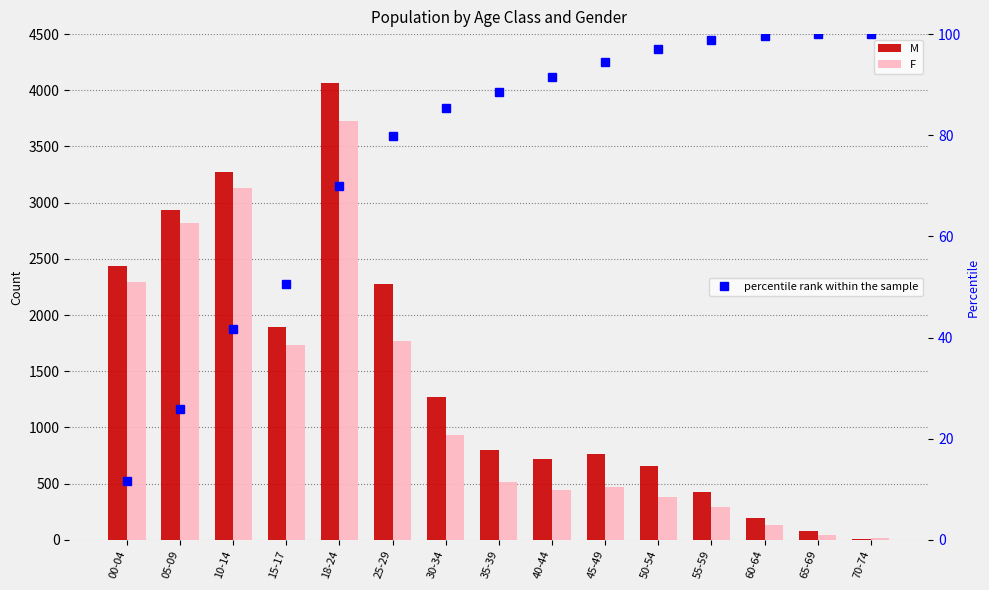

Reading right to left, transcribe all the data shown in this chart.

M: 70-74=10.0	65-69=76.0	60-64=194.0	55-59=428.0	50-54=658.0	45-49=760.0	40-44=717.0	35-39=803.0	30-34=1273.0	25-29=2273.0	18-24=4065.0	15-17=1890.0	10-14=3272.0	05-09=2931.0	00-04=2436.0
F: 70-74=16.0	65-69=42.0	60-64=133.0	55-59=289.0	50-54=385.0	45-49=473.0	40-44=441.0	35-39=513.0	30-34=931.0	25-29=1769.0	18-24=3728.0	15-17=1737.0	10-14=3127.0	05-09=2823.0	00-04=2296.0
percentile rank within the sample: 70-74=100.0	65-69=99.9	60-64=99.6	55-59=98.8	50-54=97.1	45-49=94.5	40-44=91.4	35-39=88.6	30-34=85.3	25-29=79.9	18-24=69.9	15-17=50.7	10-14=41.7	05-09=25.9	00-04=11.7